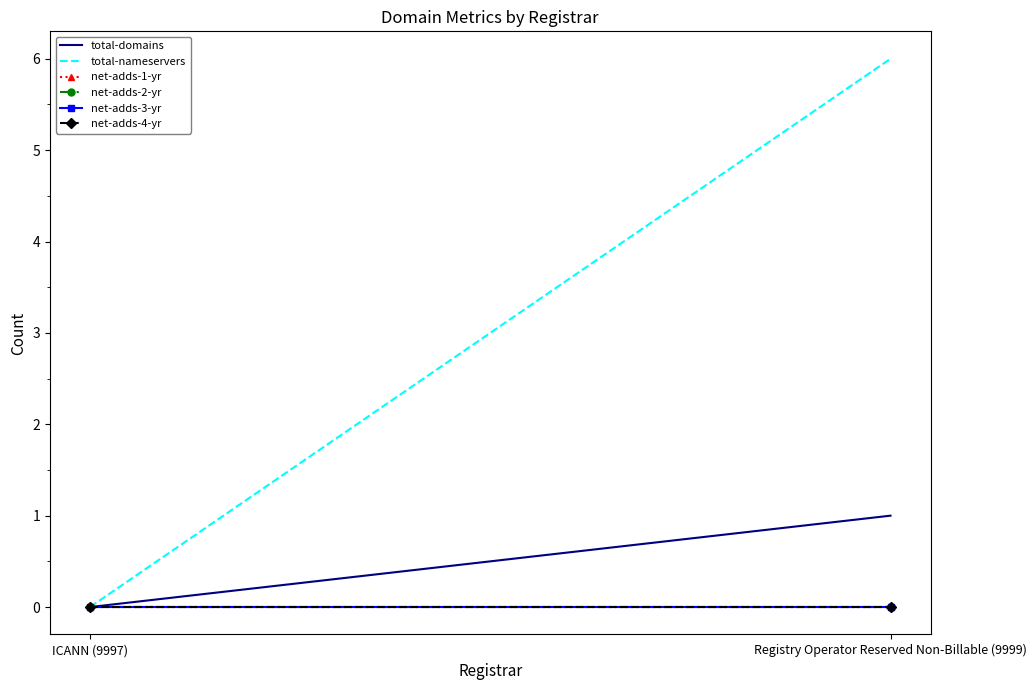

The value of net-adds-1-yr at ICANN (9997) is 0. True or false?

True